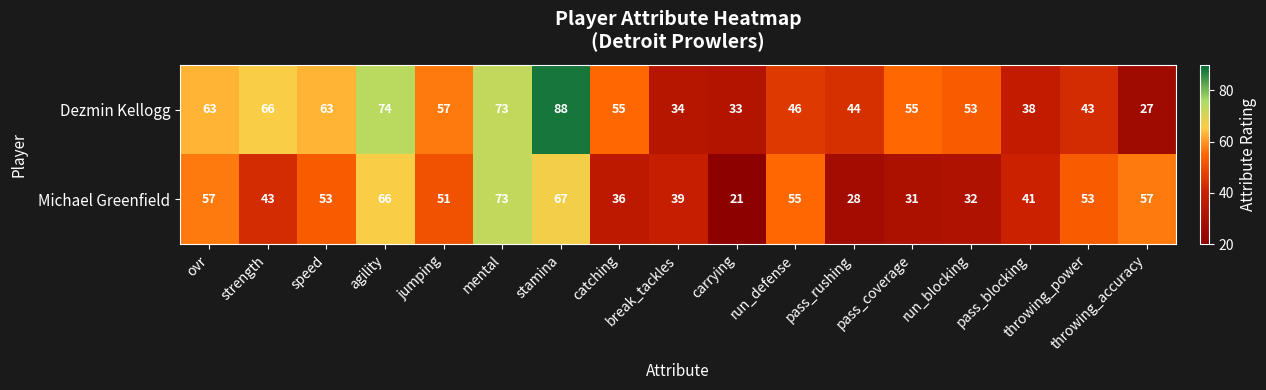

List the series in order of their peak value, lowest first.

Michael Greenfield, Dezmin Kellogg